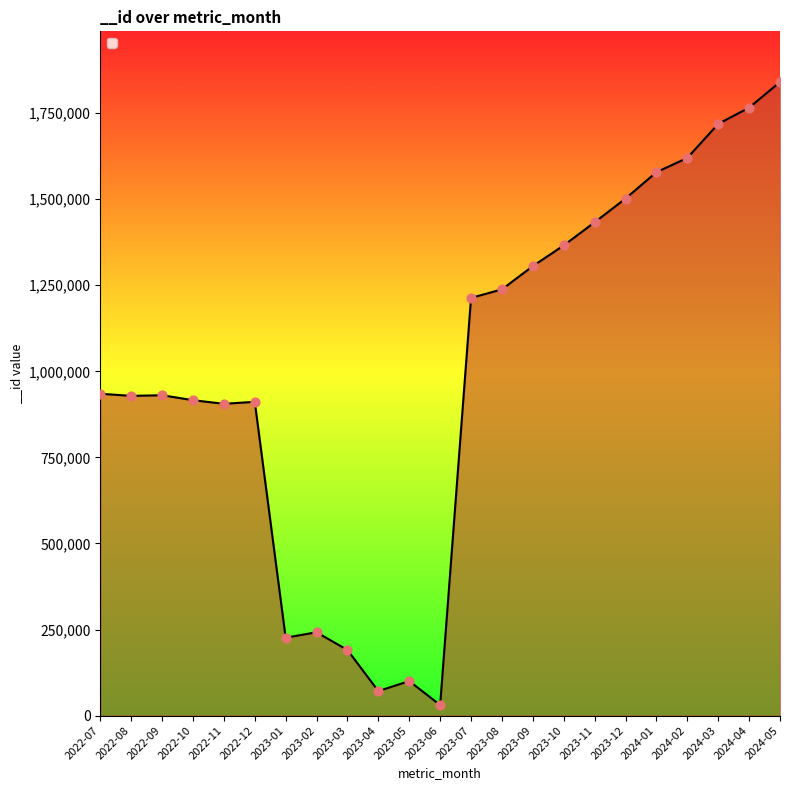

What is the ratio of the value at 2023-12 to the value at 2023-09?

1.2